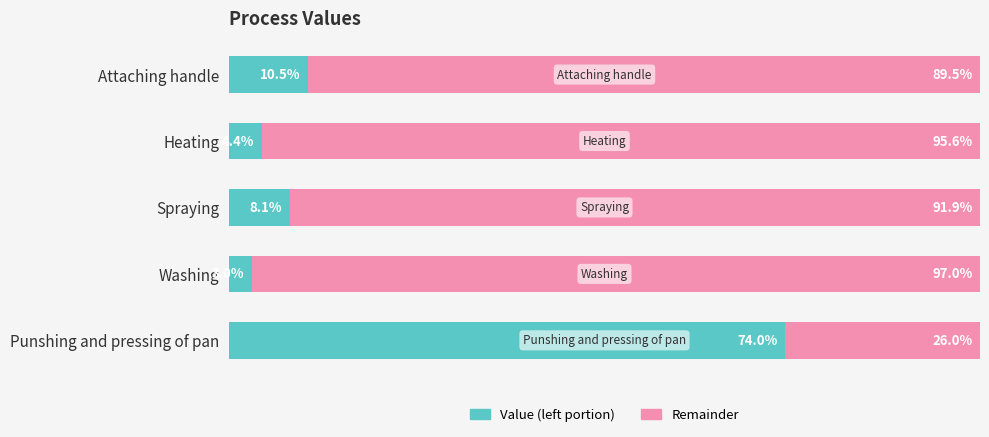

Rank the categories by Value (left portion) value from lowest to highest.

Washing, Heating, Spraying, Attaching handle, Punshing and pressing of pan